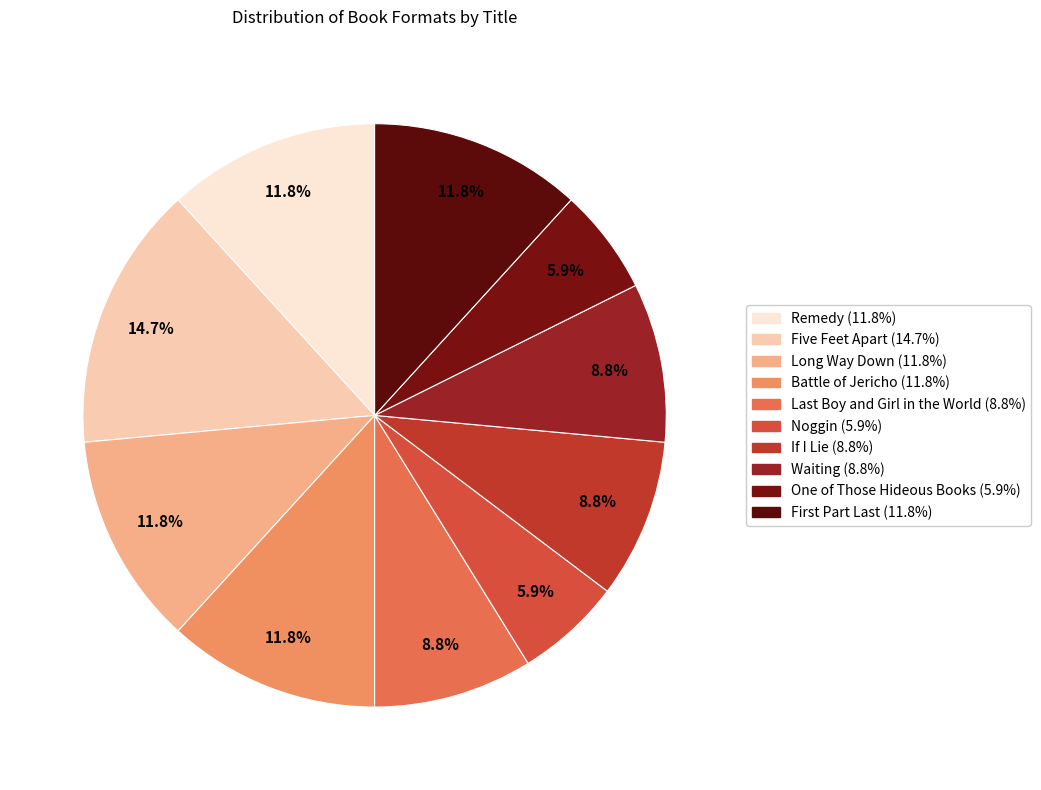

Is the sum of Five Feet Apart and One of Those Hideous Books greater than half?

No